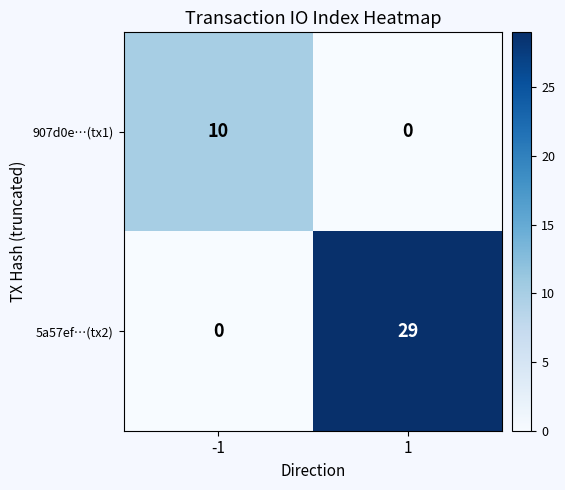

Which series has the largest range (max minus min)?

5a57ef…(tx2)